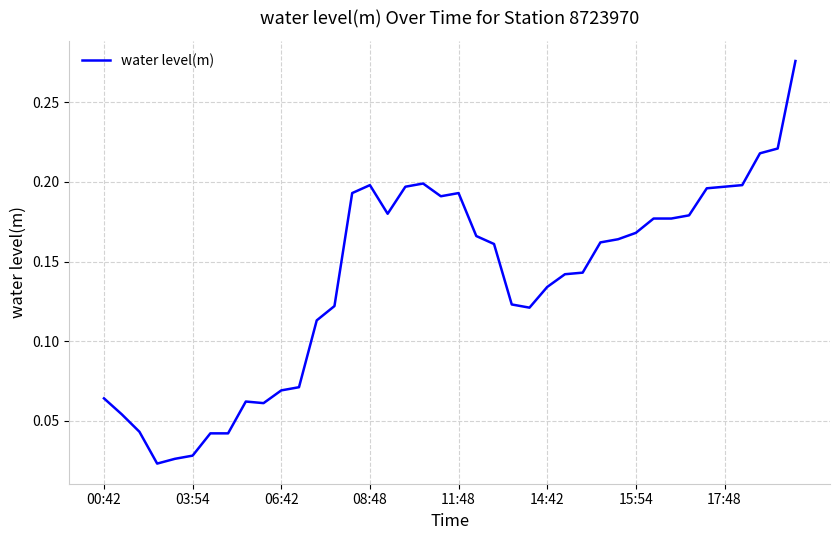

The value at 14:42 is 0.2. True or false?

False